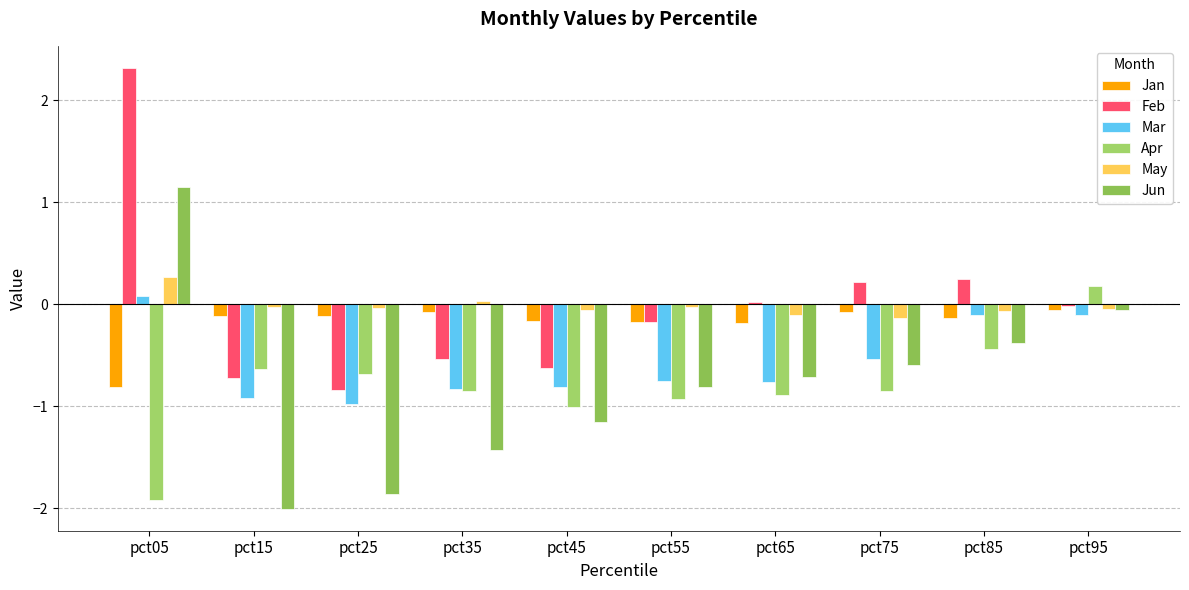

What is the difference between the Apr values at pct35 and pct85?

0.4